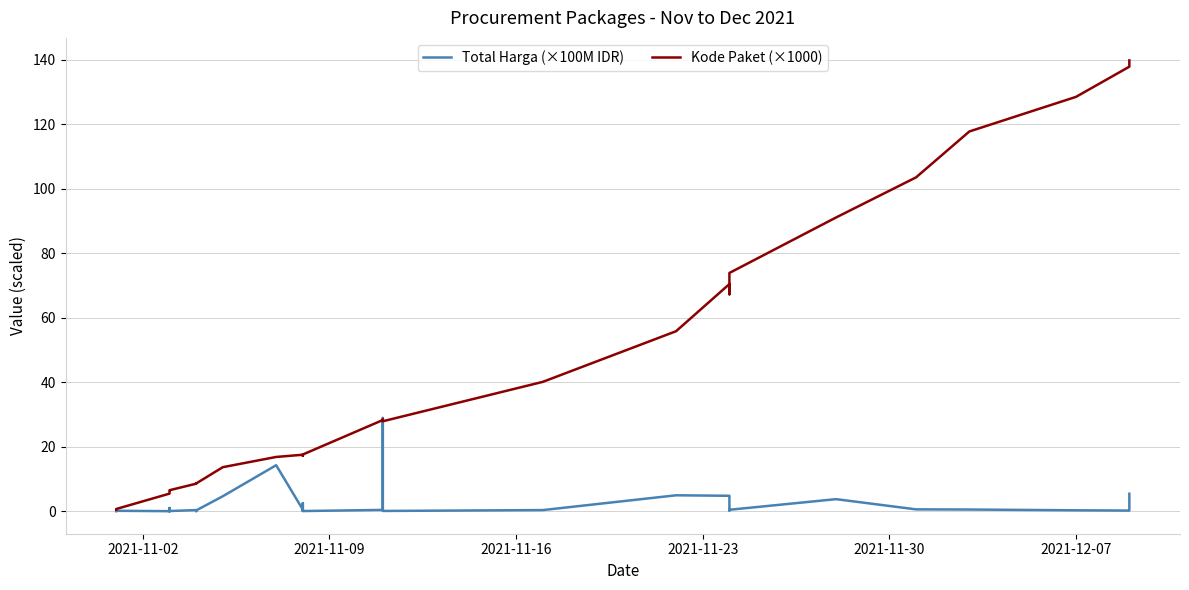

What are all the series names shown in the legend?

Total Harga (×100M IDR), Kode Paket (×1000)